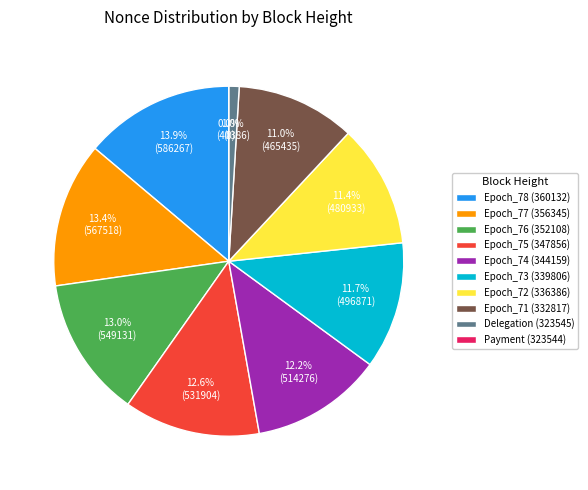

To the nearest percent, what percentage of the pie is Epoch_71 (332817)?

11%